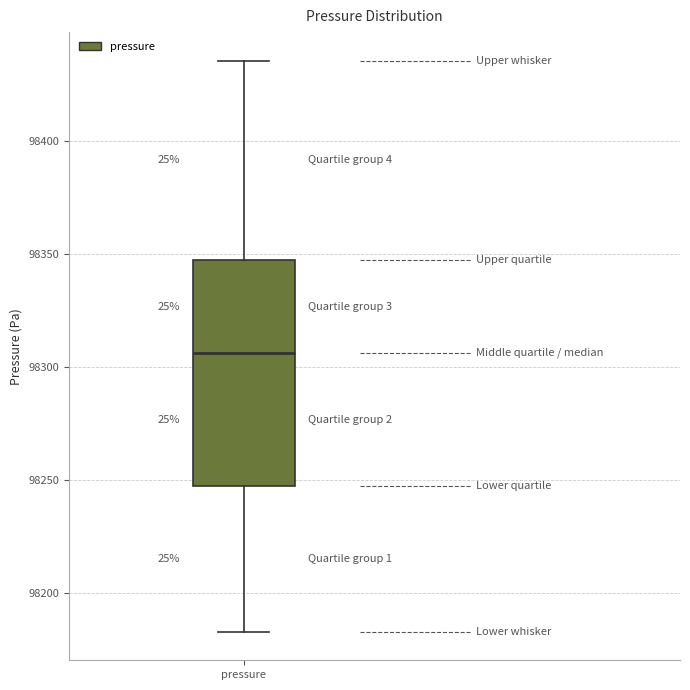

Read this box plot against the y-axis: the position of the median line, the range covered by the box, and the ends of both whiskers. The values are not printed on the chart, so give them approximately, as read against the axis.

median 98305, box 98245 to 98345, whiskers 98185 to 98435